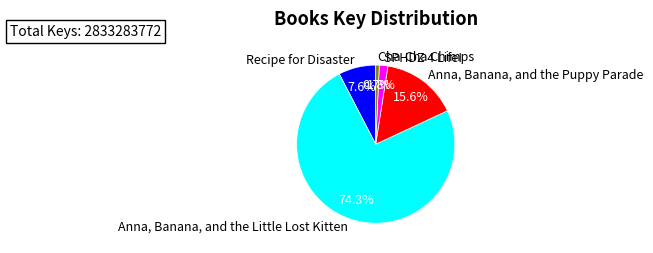

What percentage is the Cha-Cha Chimps slice, to the nearest percent?

1%